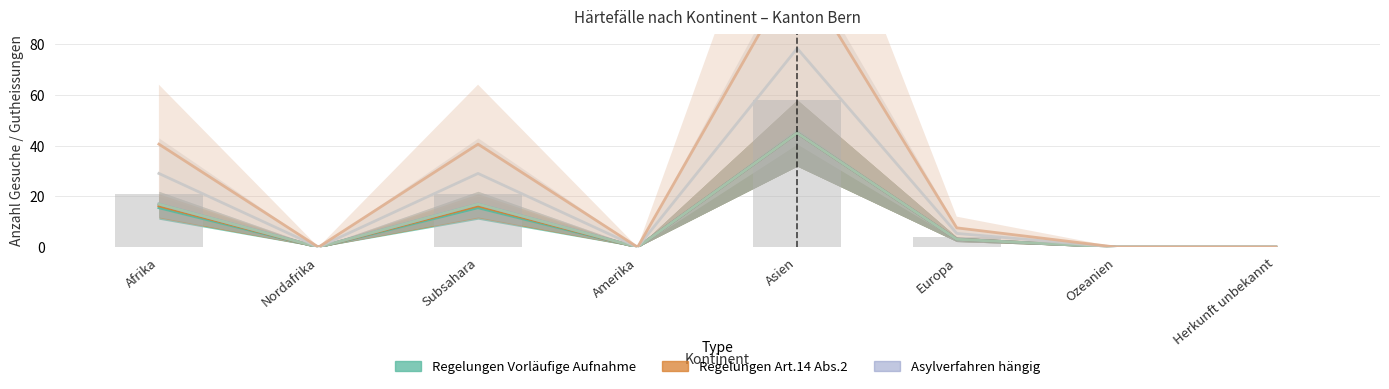

Rank the categories by Regelungen Vorläufige Aufnahme (Gesuche) value from lowest to highest.

Nordafrika, Amerika, Ozeanien, Herkunft unbekannt, Europa, Afrika, Subsahara, Asien